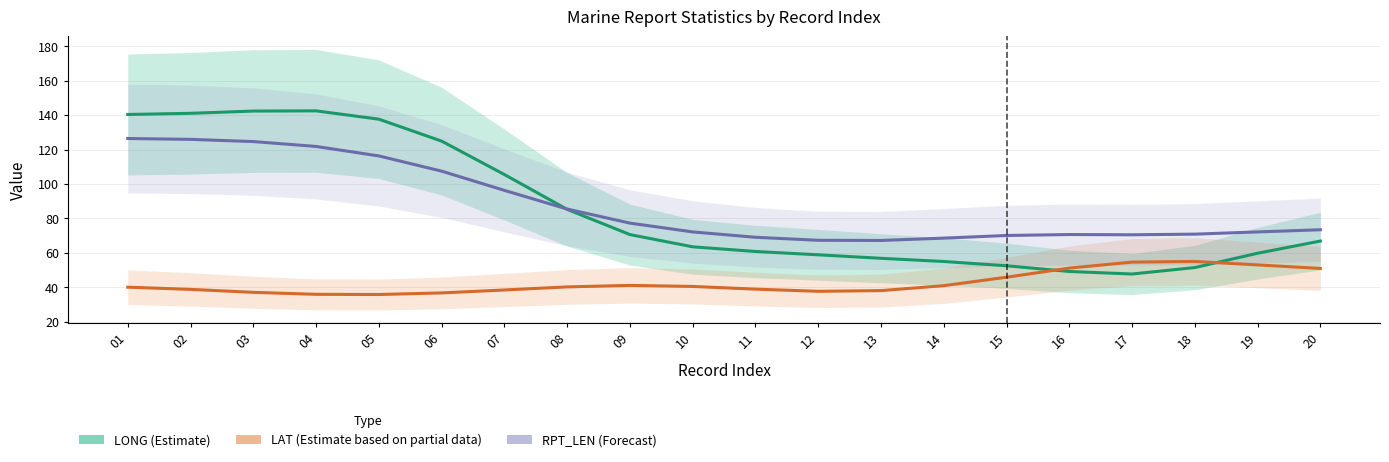

What is the minimum value for LAT (Estimate based on partial data)?

35.9